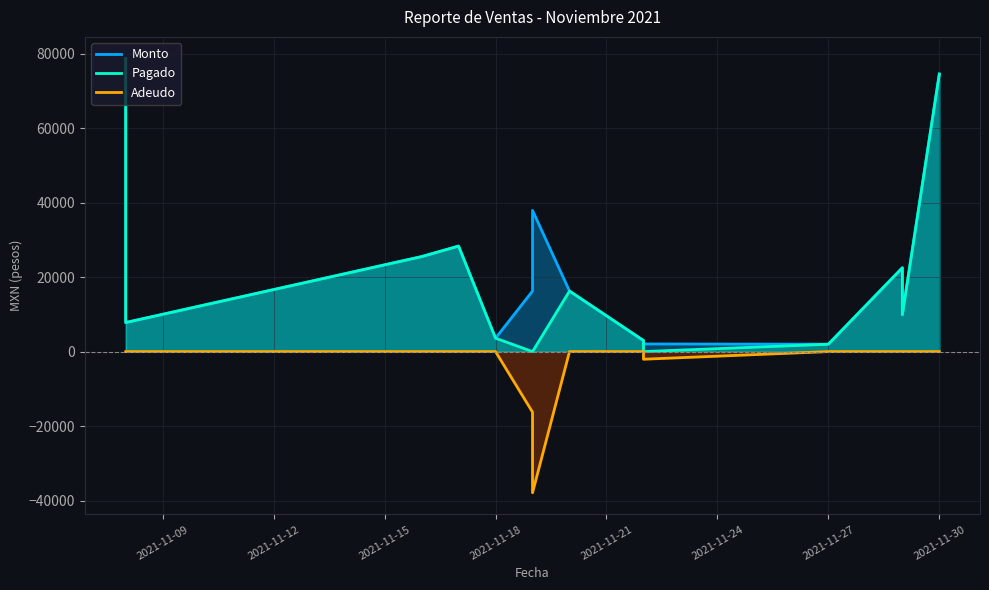

How many values in the Pagado series are below 9900?

7